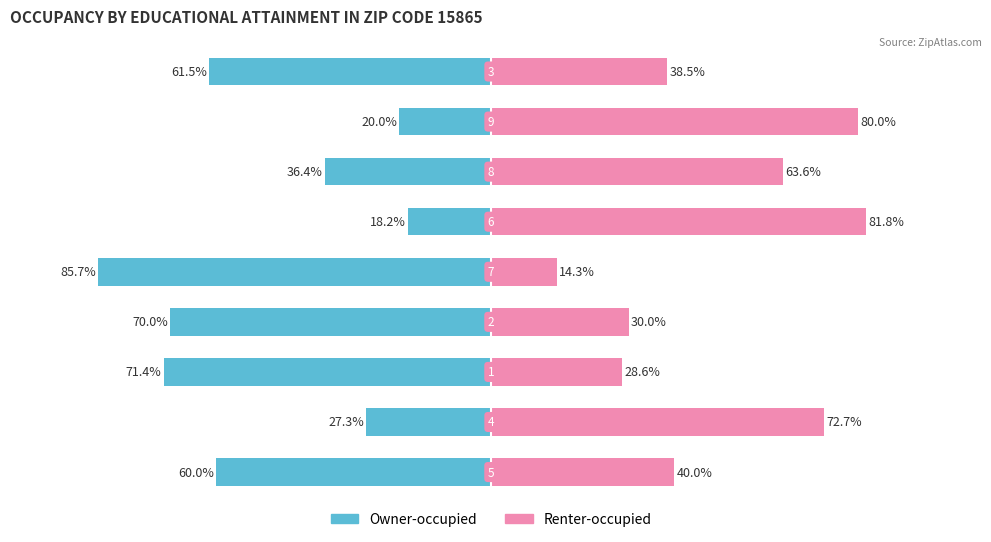

Reading left to right, transcribe all the data shown in this chart.

Owner-occupied: 0=-60.0	1=-27.3	2=-71.4	3=-70.0	4=-85.7	5=-18.2	6=-36.4	7=-20.0	8=-61.5
Renter-occupied: 0=40.0	1=72.7	2=28.6	3=30.0	4=14.3	5=81.8	6=63.6	7=80.0	8=38.5